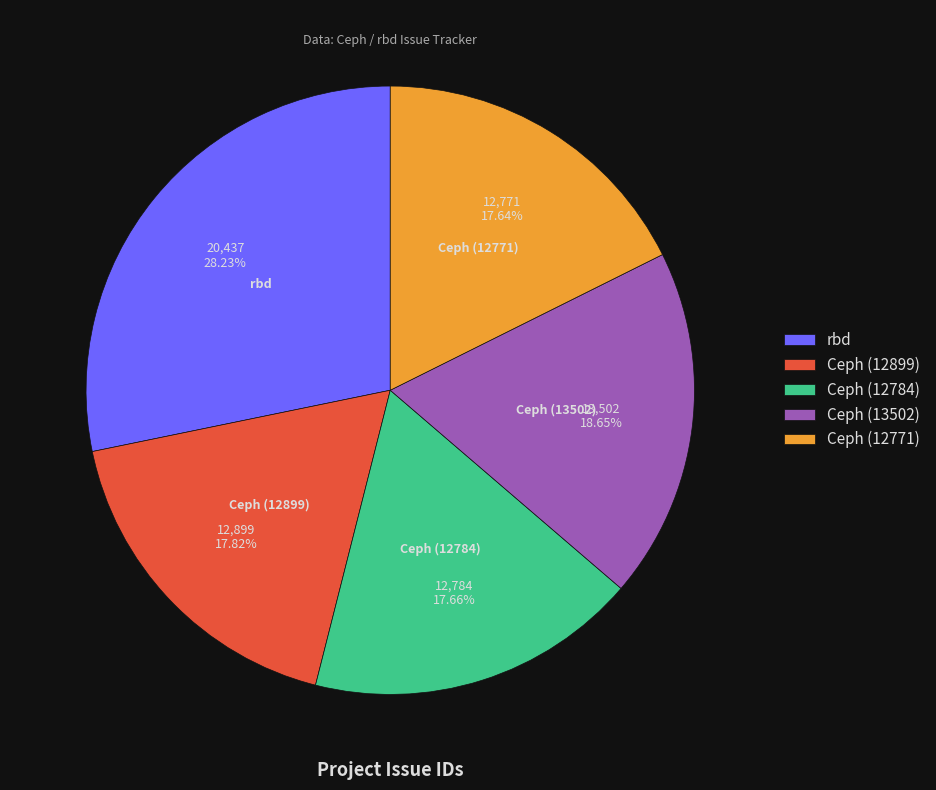

How many slices are in this pie chart?

5